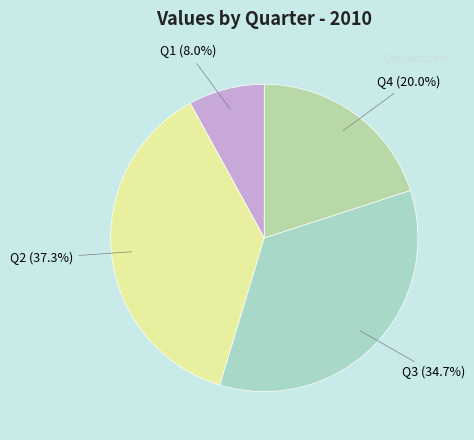

Rank the categories by value from highest to lowest.

Q2, Q3, Q4, Q1